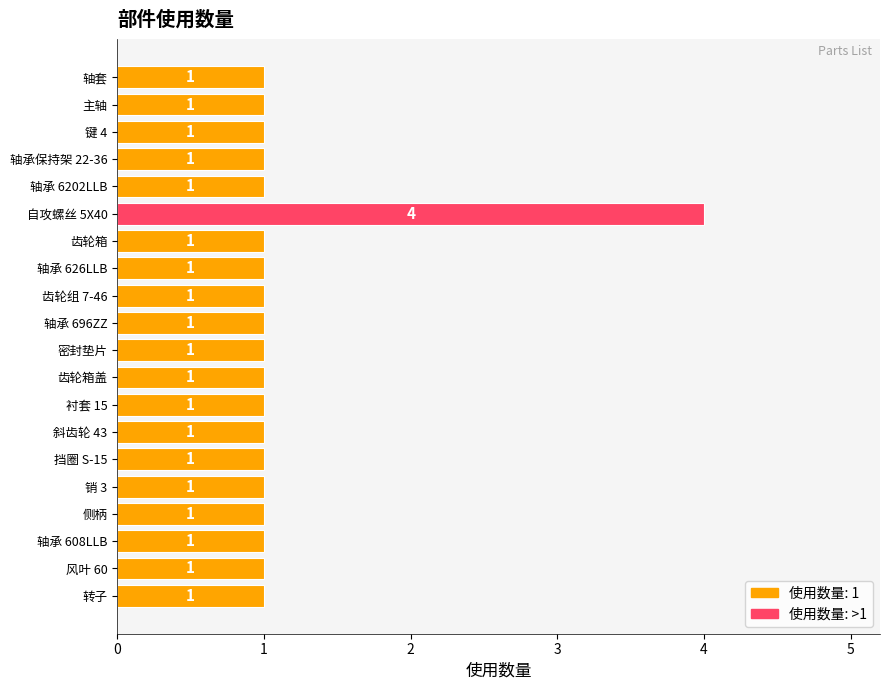

The chart shows a value of 1 at 轴承保持架 22-36. True or false?

True